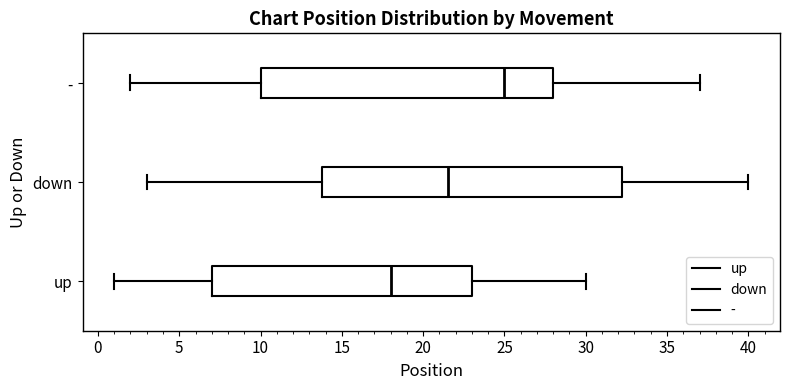

Which box has the furthest to the right median line?

-